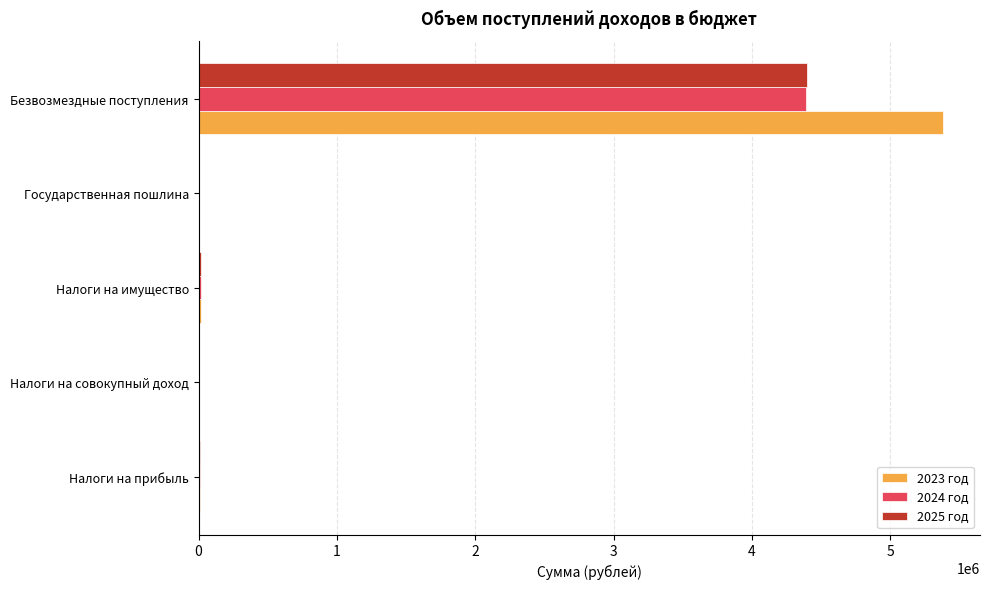

What is the sum of all 2025 год values?

4425338